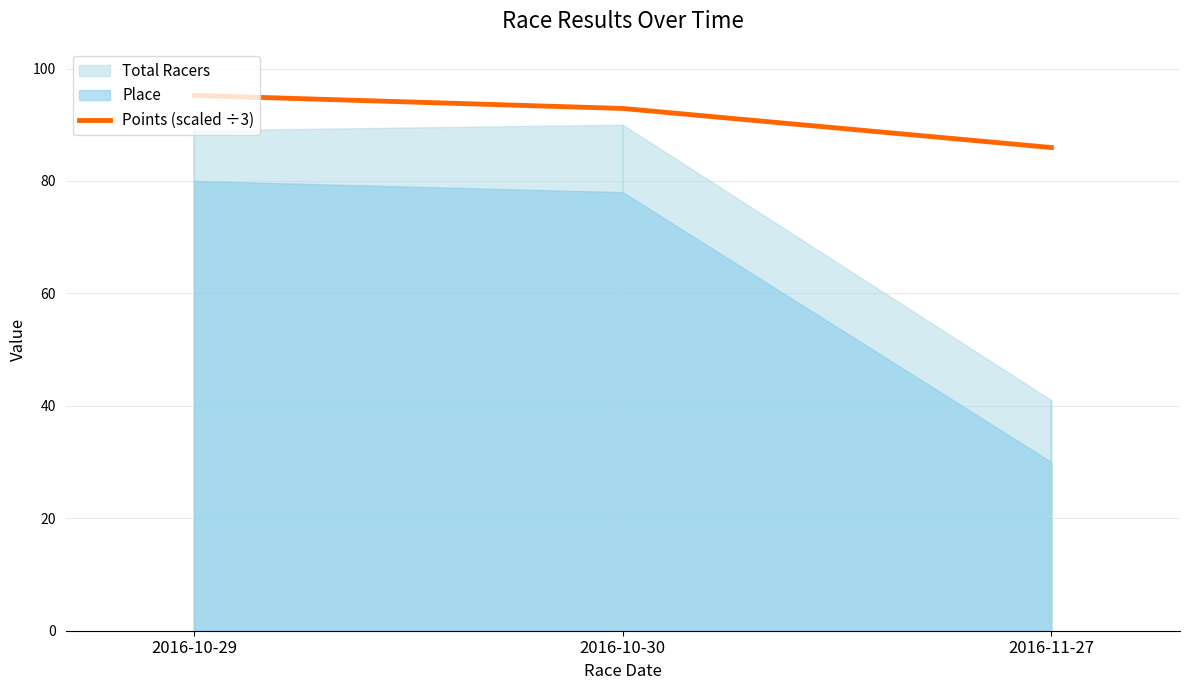

What is the change in value from 2016-10-30 to 2016-11-27?

-7.0